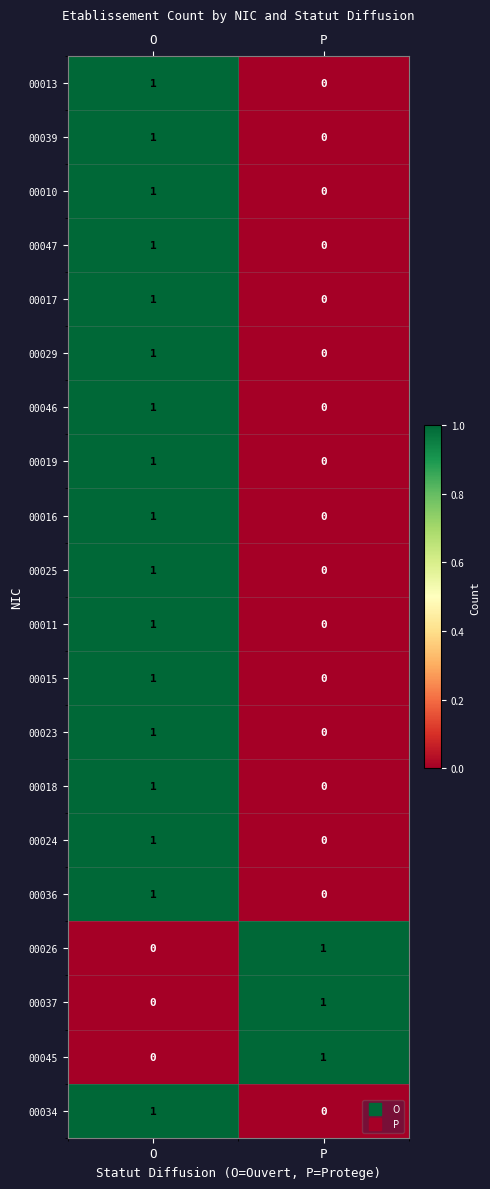

Rank the categories by 00037 value from lowest to highest.

O, P